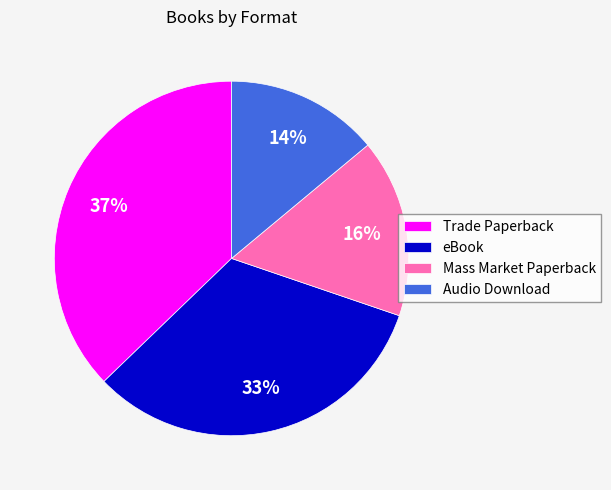

Do Audio Download and Trade Paperback together represent more than half of the pie?

Yes